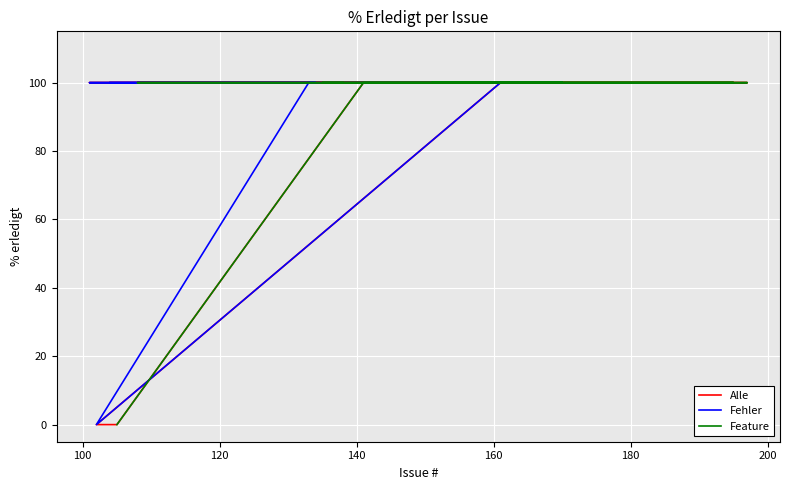

What is the average value of the Feature series?

90